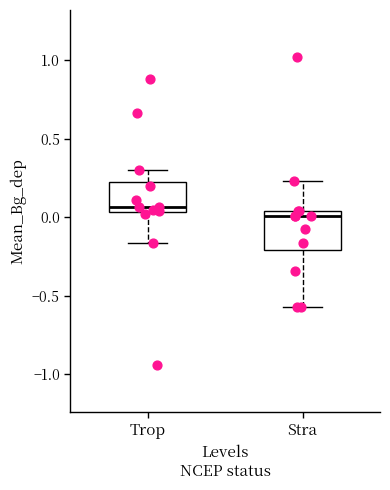

Which box is the tallest, from its lower edge to its upper edge?

Stra